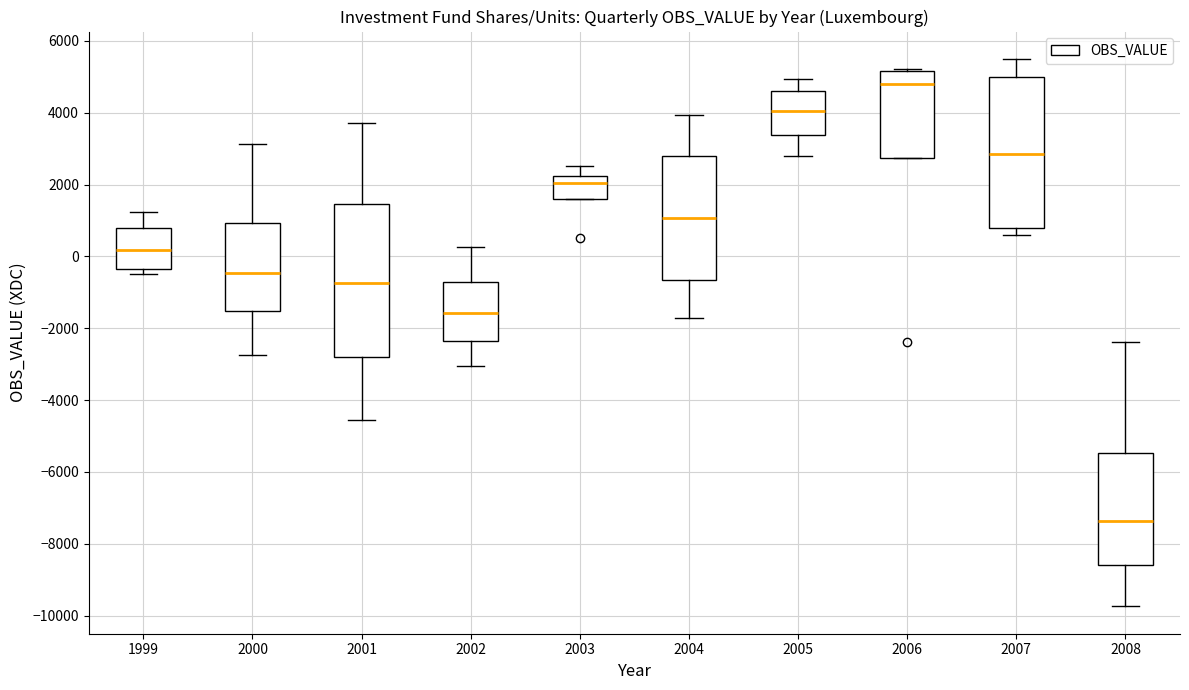

Which box's median line is the highest?

2006